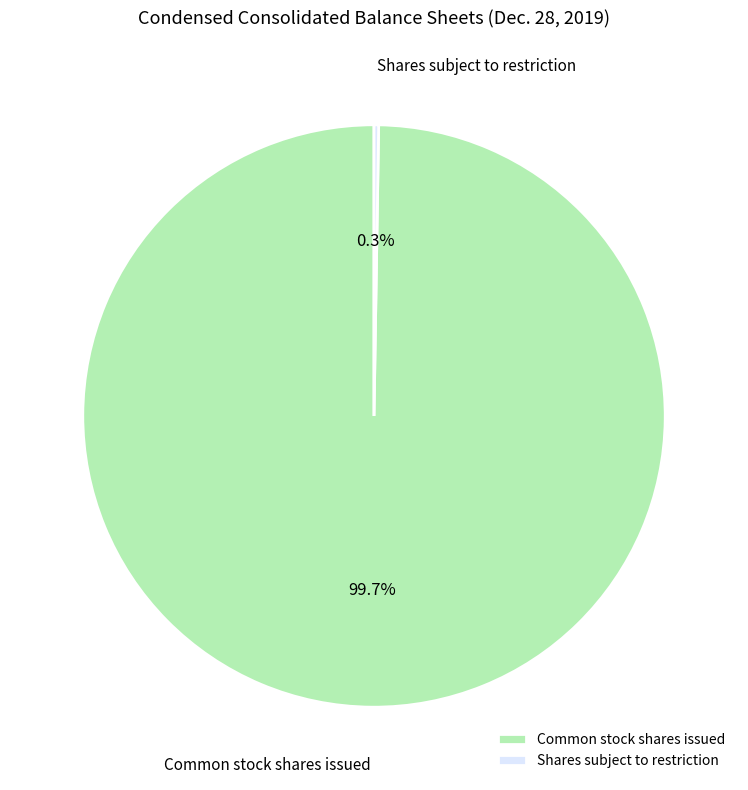

To the nearest percent, what percentage of the pie is Common stock shares issued?

100%